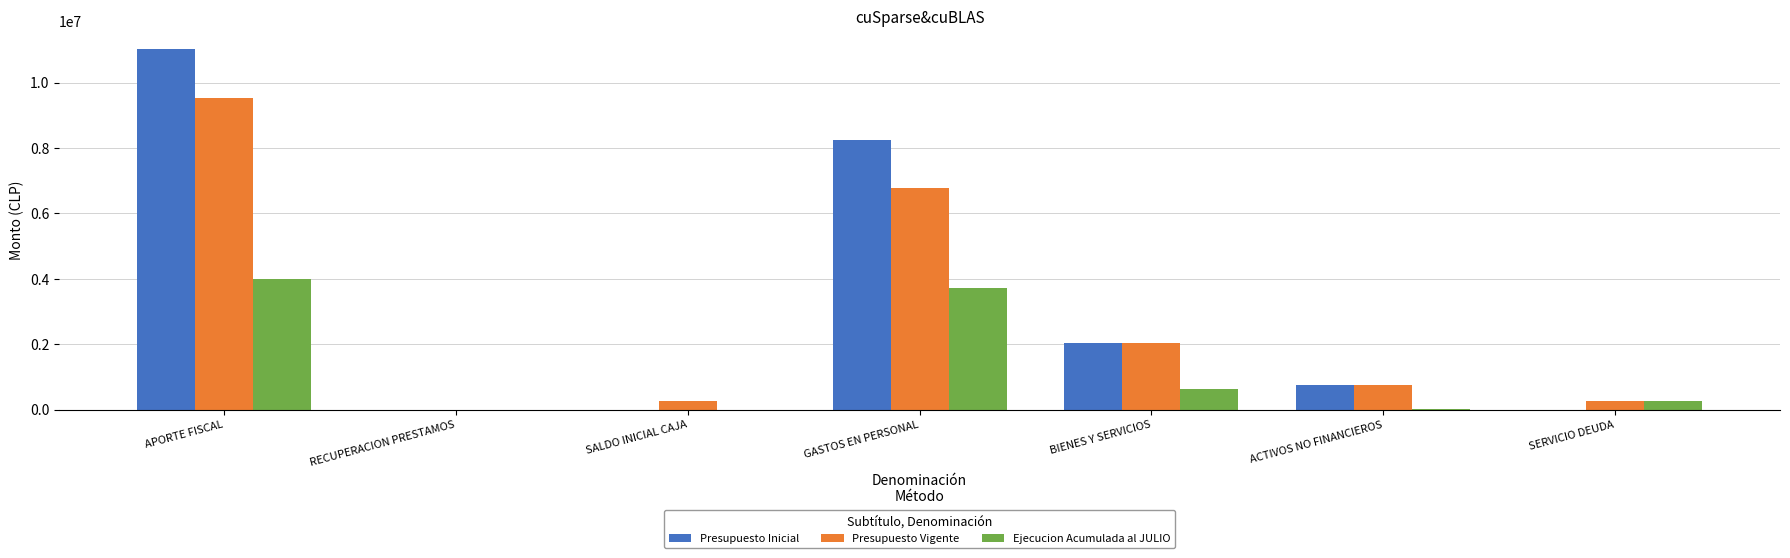

Does the chart contain stacked bars?

No